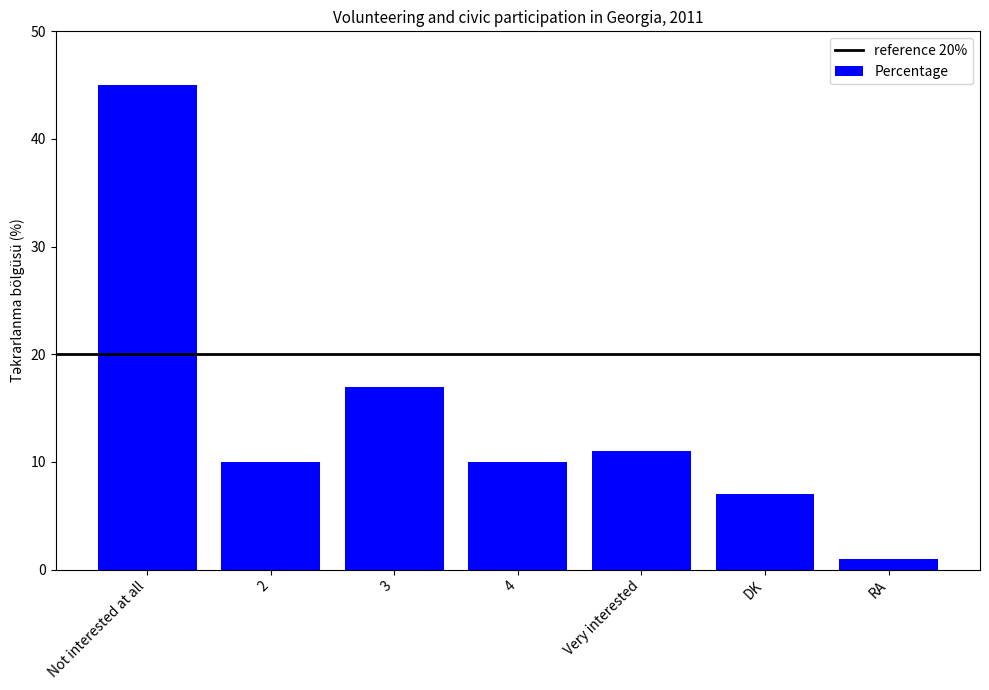

Which has a higher value, 2 or Not interested at all?

Not interested at all